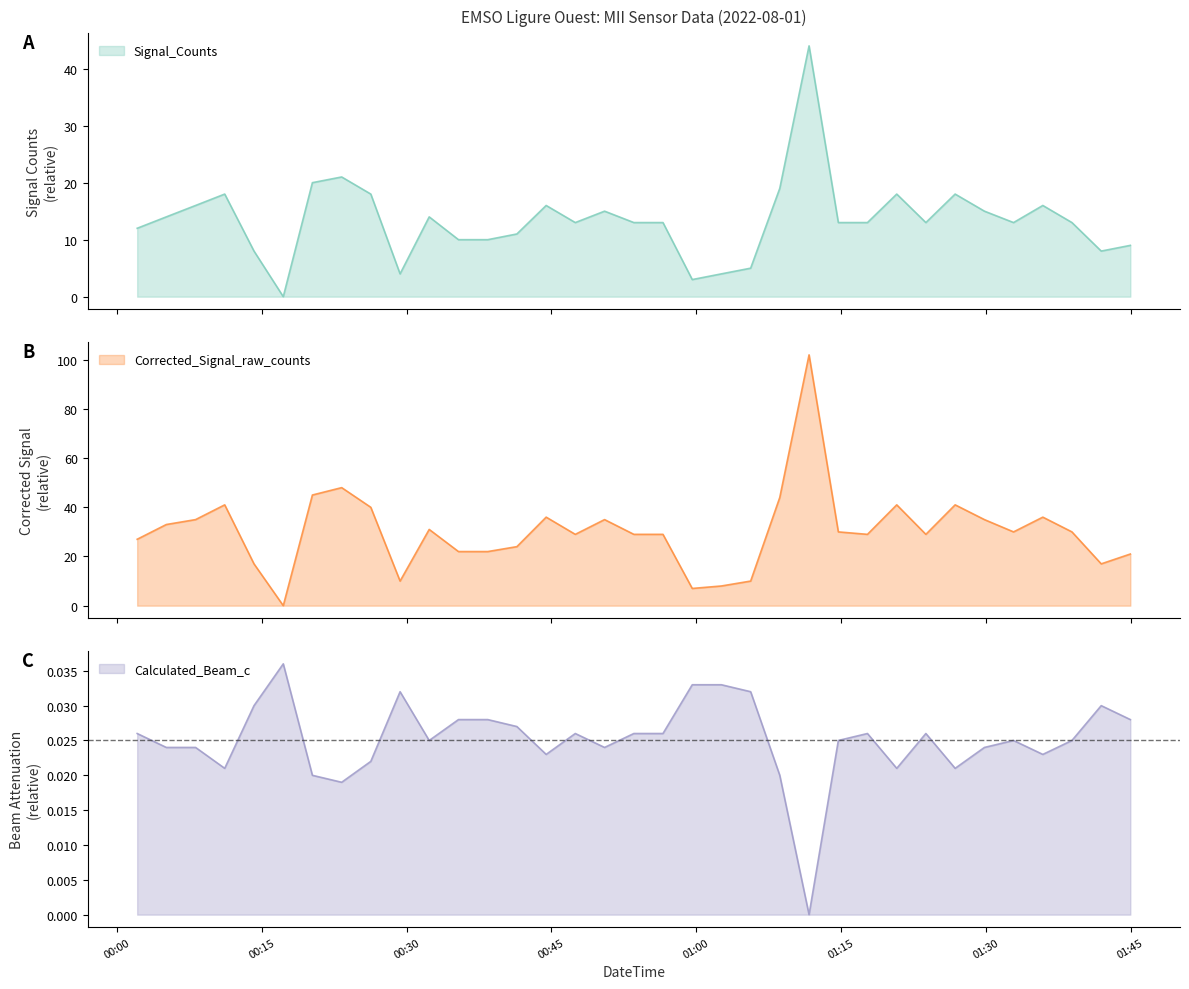

What is the value of the Signal_Counts point at the 33rd from the left?

13.0